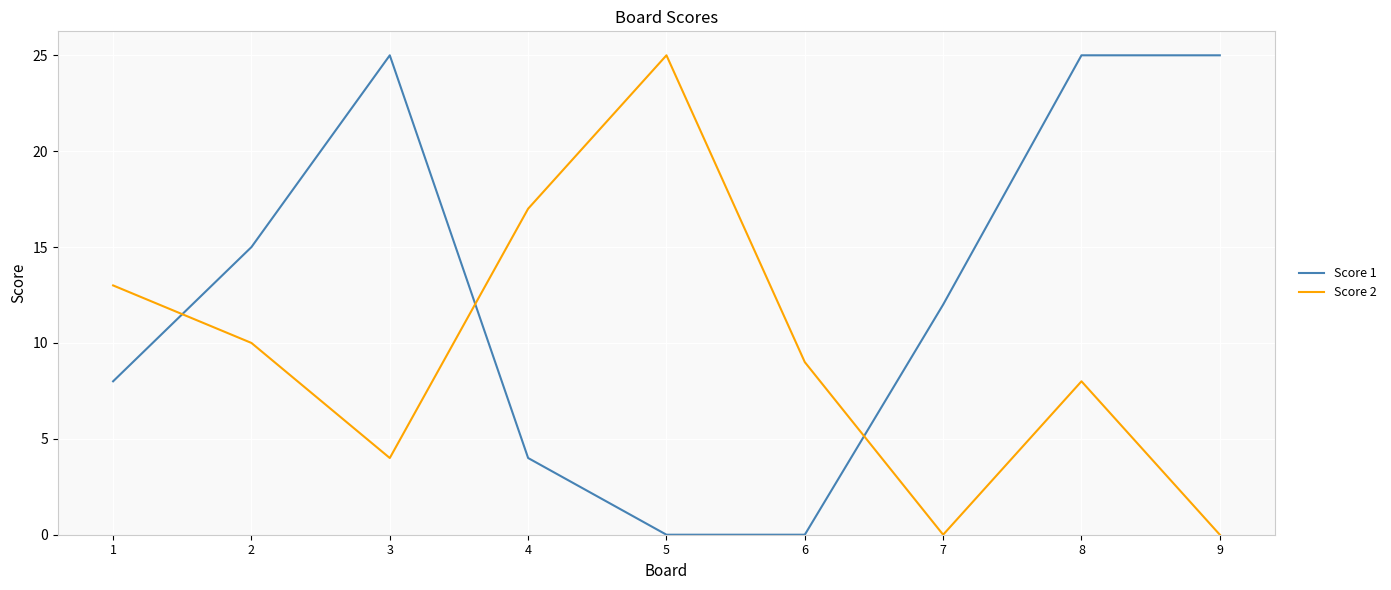

Which series changed the most between 1 and 2?

Score 1